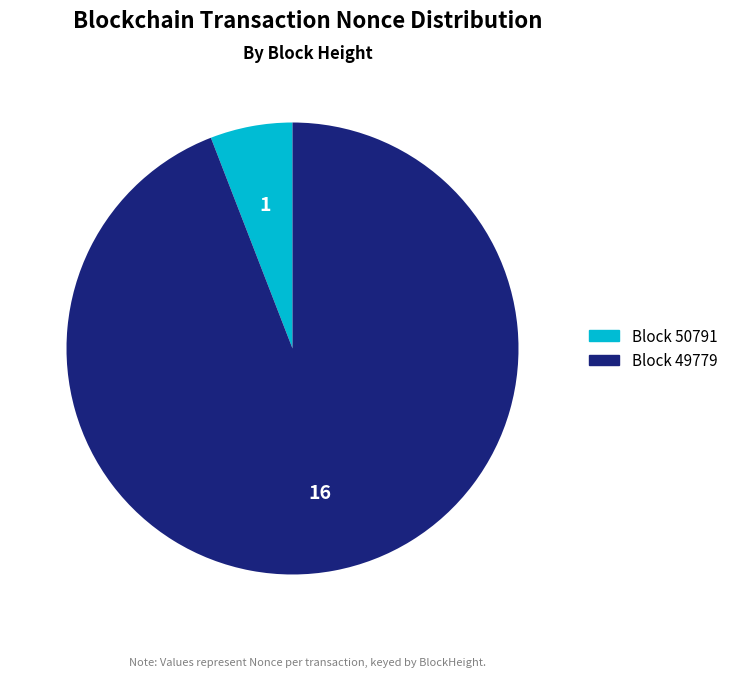

Does any single category account for the majority?

Yes